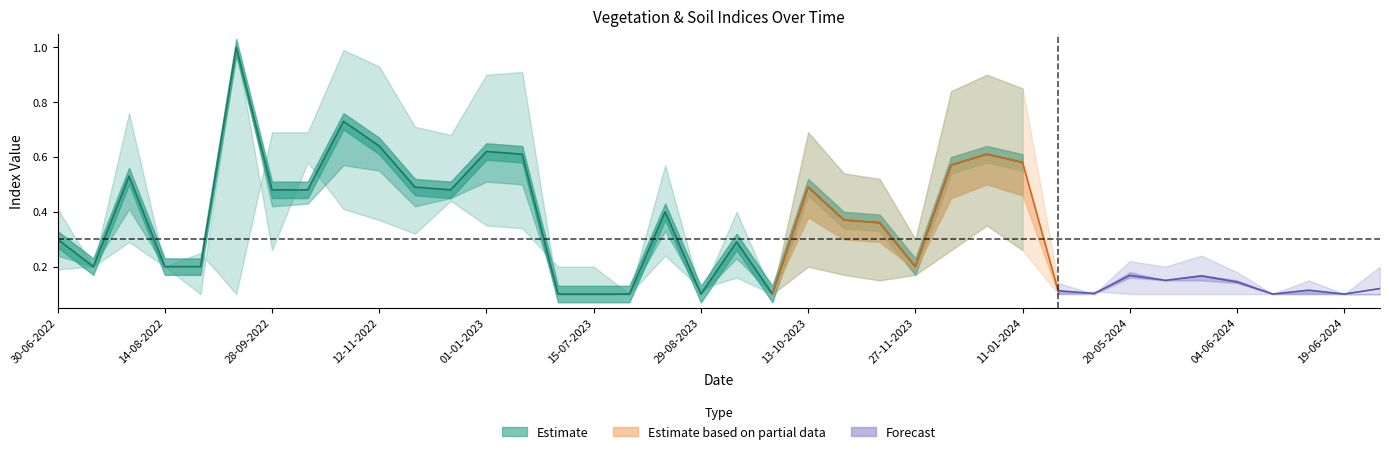

What is the difference between the ndmi values at 30-06-2023 and 10-05-2024?

0.1